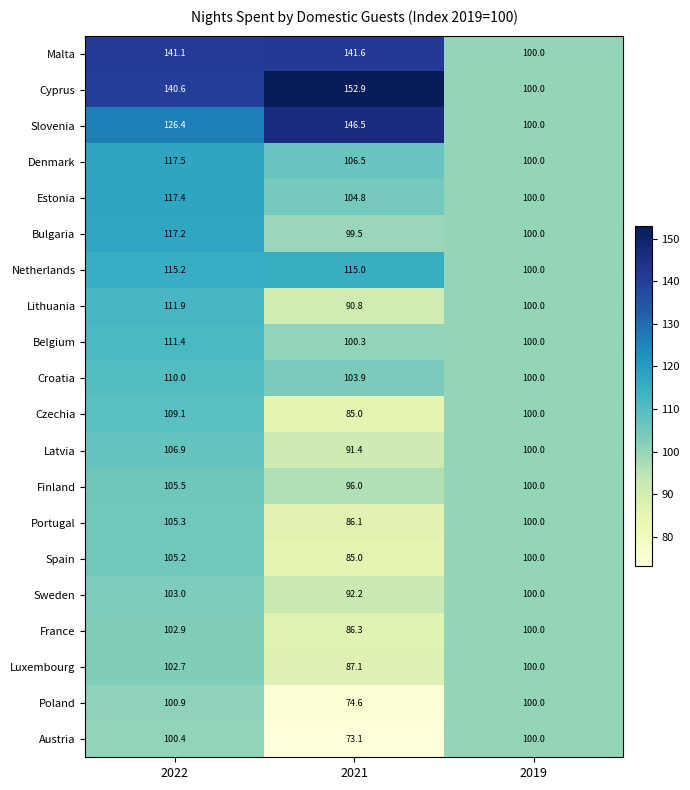

What is the difference between the maximum and minimum values in the Netherlands series?

15.2